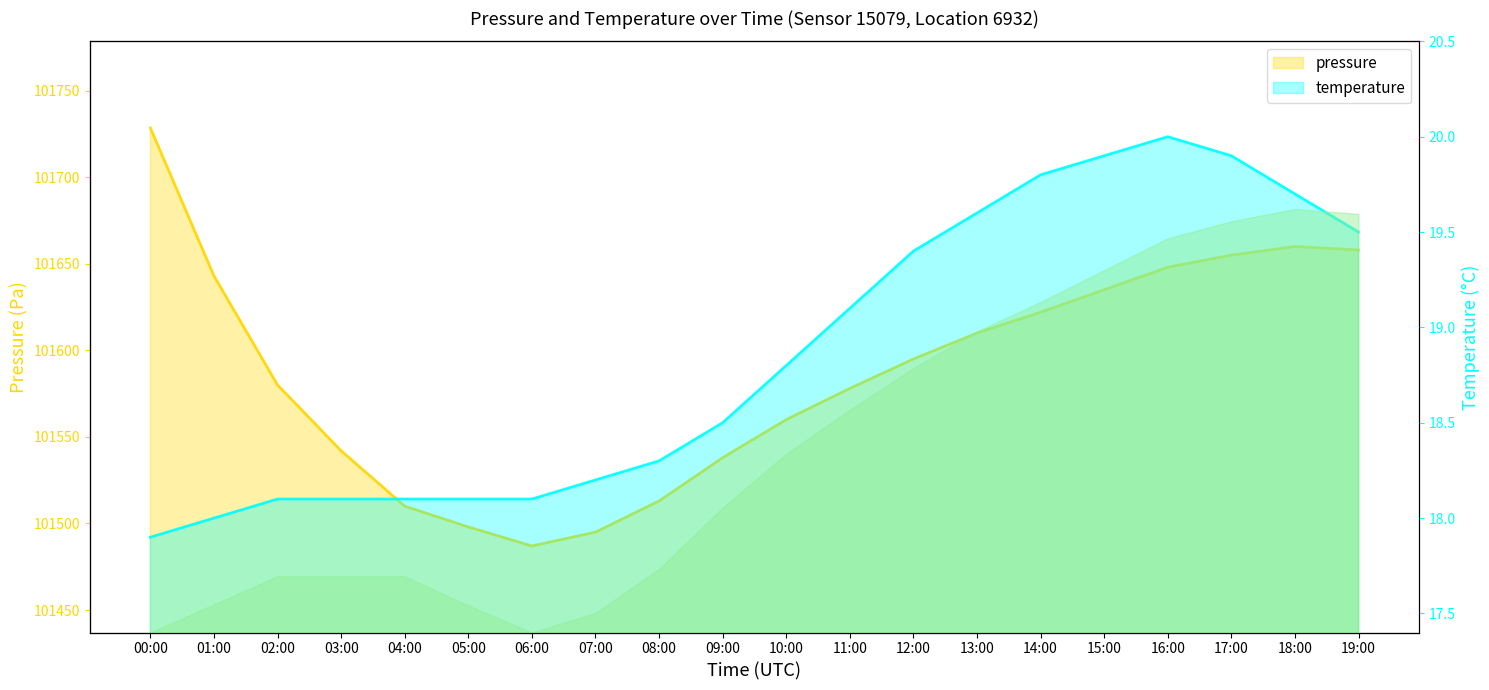

Reading left to right, list all the values displayed in this chart.

pressure: 00:00=101728.5	01:00=101643.0	02:00=101580.0	03:00=101542.0	04:00=101510.0	05:00=101498.0	06:00=101487.0	07:00=101495.0	08:00=101513.0	09:00=101538.0	10:00=101560.0	11:00=101578.0	12:00=101595.0	13:00=101610.0	14:00=101622.0	15:00=101635.0	16:00=101648.0	17:00=101655.0	18:00=101660.0	19:00=101658.0
temperature: 00:00=17.9	01:00=18.0	02:00=18.1	03:00=18.1	04:00=18.1	05:00=18.1	06:00=18.1	07:00=18.2	08:00=18.3	09:00=18.5	10:00=18.8	11:00=19.1	12:00=19.4	13:00=19.6	14:00=19.8	15:00=19.9	16:00=20.0	17:00=19.9	18:00=19.7	19:00=19.5